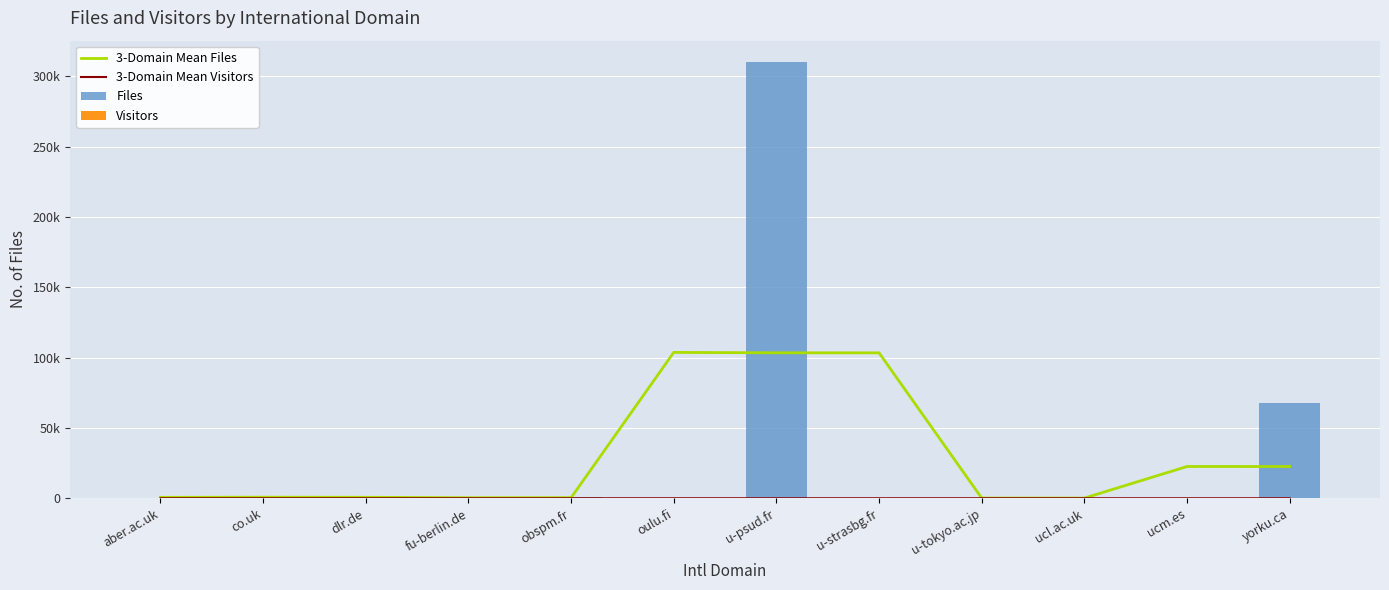

What is the label of the 12th bar from the right?

aber.ac.uk